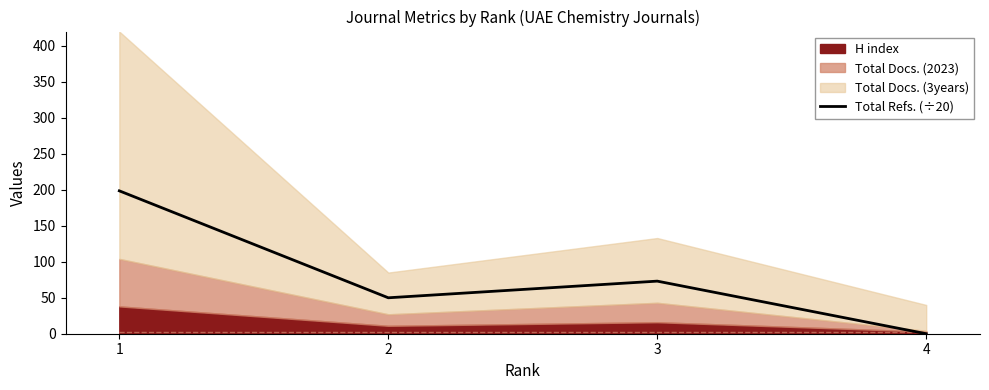

How many values in Total Refs. (÷20) are above zero?

3